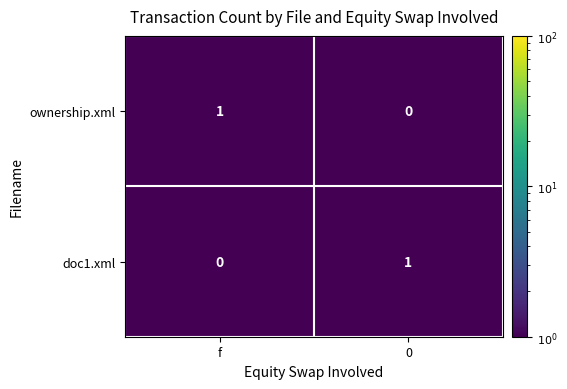

List the labels in order of ownership.xml value, largest first.

f, 0